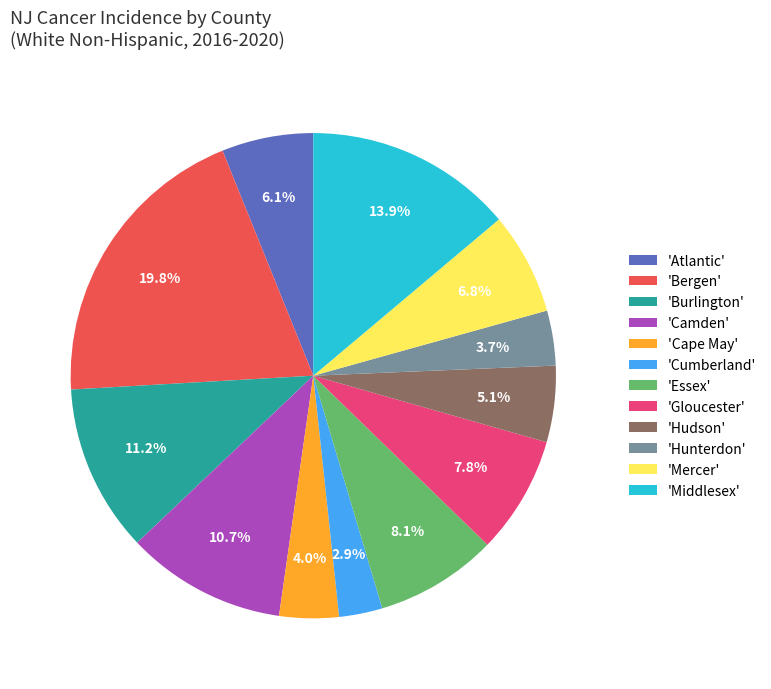

Between 'Gloucester' and 'Camden', which is larger?

'Camden'